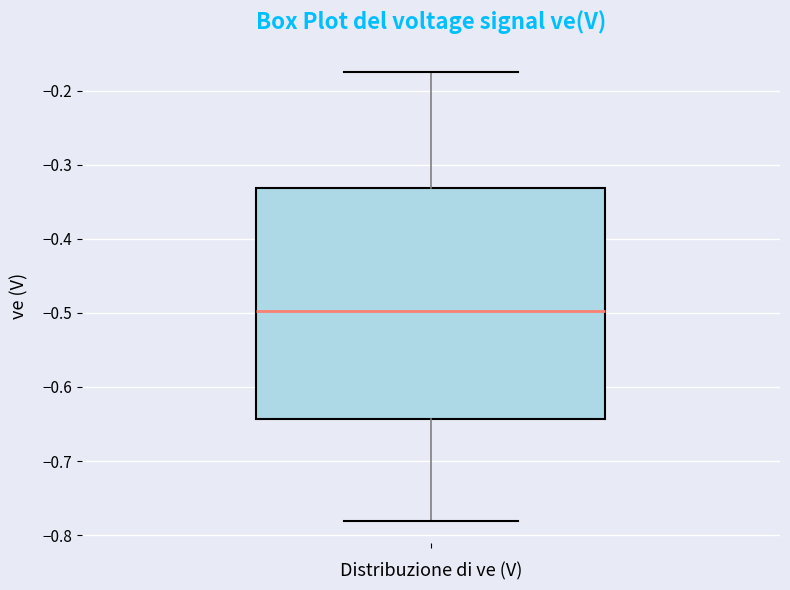

Transcribe this box plot: give where the median line is, the range the box spans, and where the two whiskers end, as read against the y-axis. The values are not printed on the chart, so give them approximately, as read against the axis.

median -0.50, box -0.64 to -0.33, whiskers -0.78 to -0.18